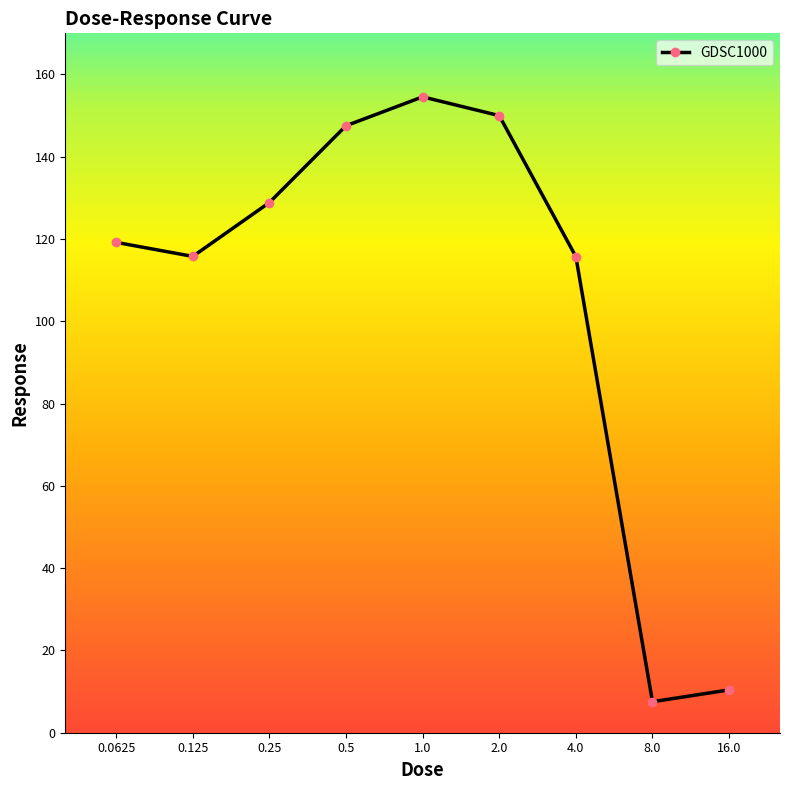

Does the chart have visible grid lines?

No